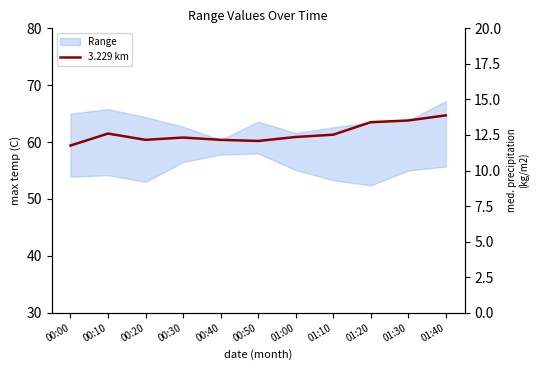

Reading right to left, extract all data points from this chart.

01:40=64.7	01:30=63.8	01:20=63.5	01:10=61.3	01:00=60.9	00:50=60.2	00:40=60.4	00:30=60.8	00:20=60.4	00:10=61.5	00:00=59.4